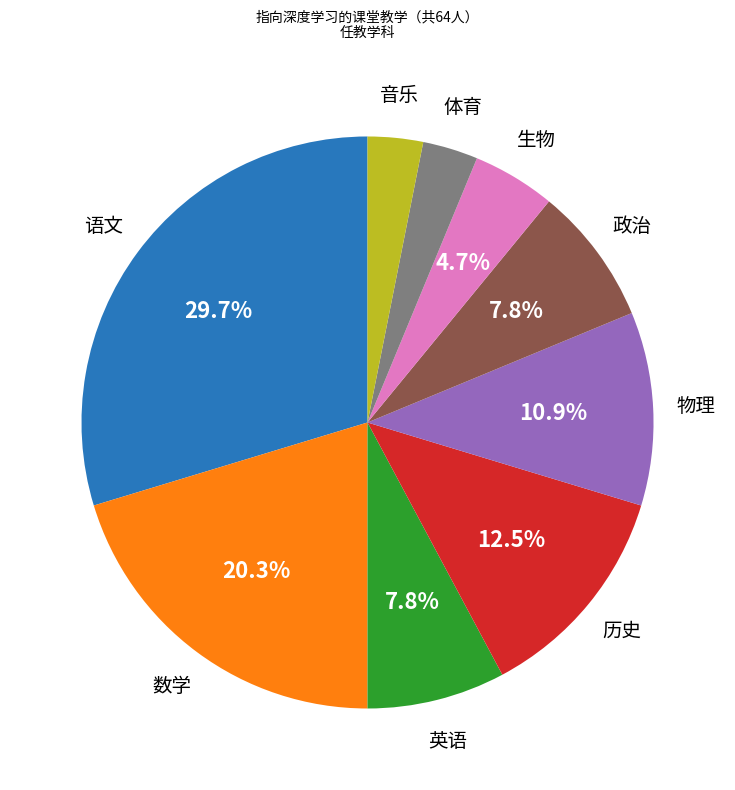

Is there a majority slice in this chart?

No